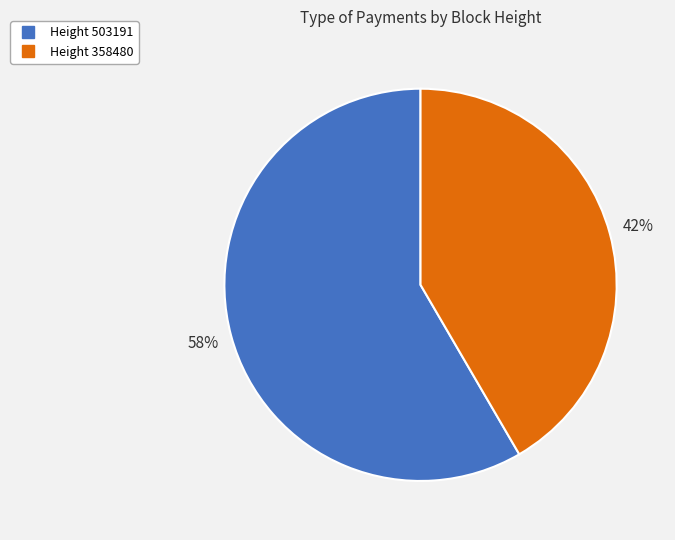

Does Height 358480 account for over 50% of the chart?

No